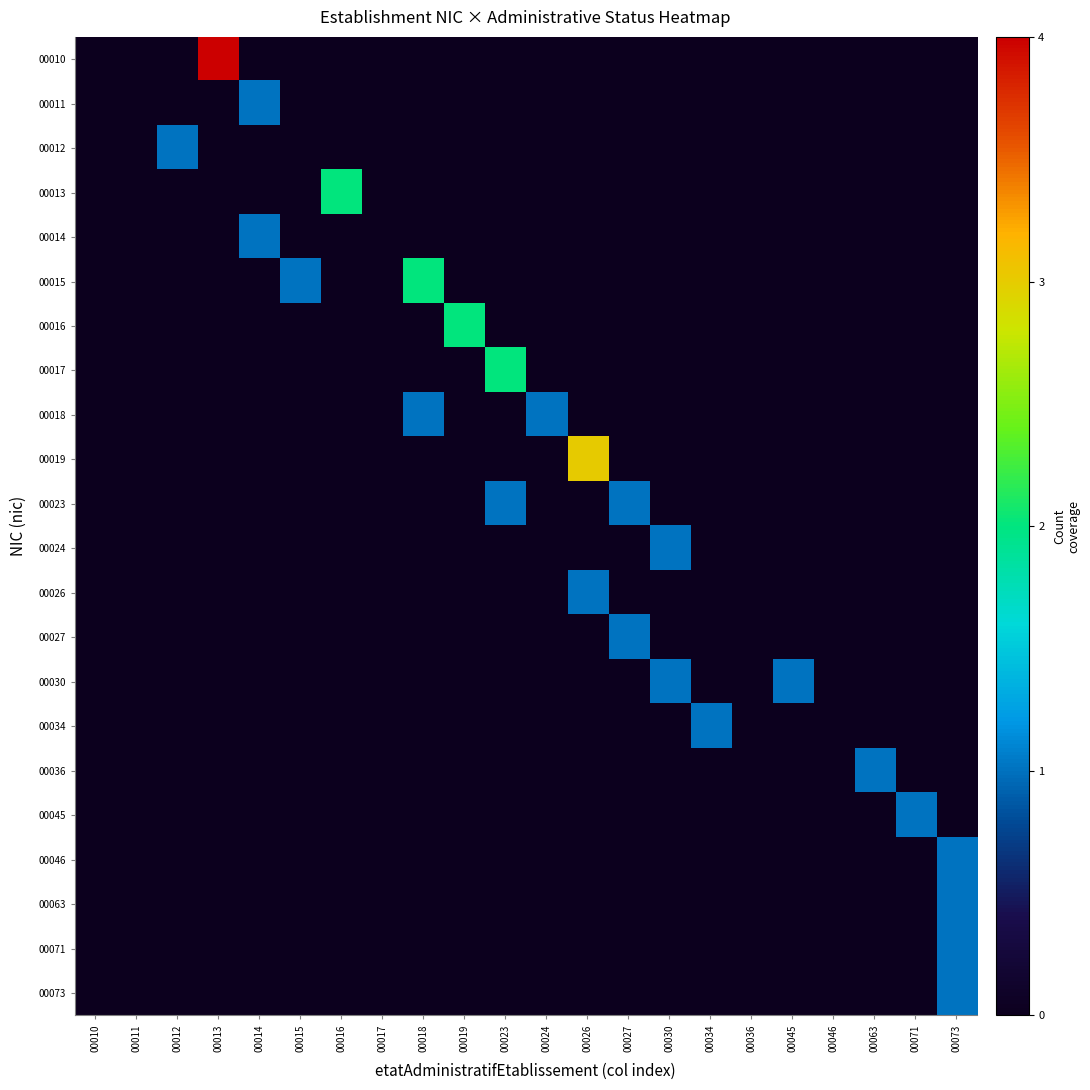

Reading left to right, what are all the values shown in this chart?

00010: 00010=0	00011=0	00012=0	00013=4	00014=0	00015=0	00016=0	00017=0	00018=0	00019=0	00023=0	00024=0	00026=0	00027=0	00030=0	00034=0	00036=0	00045=0	00046=0	00063=0	00071=0	00073=0
00011: 00010=0	00011=0	00012=0	00013=0	00014=1	00015=0	00016=0	00017=0	00018=0	00019=0	00023=0	00024=0	00026=0	00027=0	00030=0	00034=0	00036=0	00045=0	00046=0	00063=0	00071=0	00073=0
00012: 00010=0	00011=0	00012=1	00013=0	00014=0	00015=0	00016=0	00017=0	00018=0	00019=0	00023=0	00024=0	00026=0	00027=0	00030=0	00034=0	00036=0	00045=0	00046=0	00063=0	00071=0	00073=0
00013: 00010=0	00011=0	00012=0	00013=0	00014=0	00015=0	00016=2	00017=0	00018=0	00019=0	00023=0	00024=0	00026=0	00027=0	00030=0	00034=0	00036=0	00045=0	00046=0	00063=0	00071=0	00073=0
00014: 00010=0	00011=0	00012=0	00013=0	00014=1	00015=0	00016=0	00017=0	00018=0	00019=0	00023=0	00024=0	00026=0	00027=0	00030=0	00034=0	00036=0	00045=0	00046=0	00063=0	00071=0	00073=0
00015: 00010=0	00011=0	00012=0	00013=0	00014=0	00015=1	00016=0	00017=0	00018=2	00019=0	00023=0	00024=0	00026=0	00027=0	00030=0	00034=0	00036=0	00045=0	00046=0	00063=0	00071=0	00073=0
00016: 00010=0	00011=0	00012=0	00013=0	00014=0	00015=0	00016=0	00017=0	00018=0	00019=2	00023=0	00024=0	00026=0	00027=0	00030=0	00034=0	00036=0	00045=0	00046=0	00063=0	00071=0	00073=0
00017: 00010=0	00011=0	00012=0	00013=0	00014=0	00015=0	00016=0	00017=0	00018=0	00019=0	00023=2	00024=0	00026=0	00027=0	00030=0	00034=0	00036=0	00045=0	00046=0	00063=0	00071=0	00073=0
00018: 00010=0	00011=0	00012=0	00013=0	00014=0	00015=0	00016=0	00017=0	00018=1	00019=0	00023=0	00024=1	00026=0	00027=0	00030=0	00034=0	00036=0	00045=0	00046=0	00063=0	00071=0	00073=0
00019: 00010=0	00011=0	00012=0	00013=0	00014=0	00015=0	00016=0	00017=0	00018=0	00019=0	00023=0	00024=0	00026=3	00027=0	00030=0	00034=0	00036=0	00045=0	00046=0	00063=0	00071=0	00073=0
00023: 00010=0	00011=0	00012=0	00013=0	00014=0	00015=0	00016=0	00017=0	00018=0	00019=0	00023=1	00024=0	00026=0	00027=1	00030=0	00034=0	00036=0	00045=0	00046=0	00063=0	00071=0	00073=0
00024: 00010=0	00011=0	00012=0	00013=0	00014=0	00015=0	00016=0	00017=0	00018=0	00019=0	00023=0	00024=0	00026=0	00027=0	00030=1	00034=0	00036=0	00045=0	00046=0	00063=0	00071=0	00073=0
00026: 00010=0	00011=0	00012=0	00013=0	00014=0	00015=0	00016=0	00017=0	00018=0	00019=0	00023=0	00024=0	00026=1	00027=0	00030=0	00034=0	00036=0	00045=0	00046=0	00063=0	00071=0	00073=0
00027: 00010=0	00011=0	00012=0	00013=0	00014=0	00015=0	00016=0	00017=0	00018=0	00019=0	00023=0	00024=0	00026=0	00027=1	00030=0	00034=0	00036=0	00045=0	00046=0	00063=0	00071=0	00073=0
00030: 00010=0	00011=0	00012=0	00013=0	00014=0	00015=0	00016=0	00017=0	00018=0	00019=0	00023=0	00024=0	00026=0	00027=0	00030=1	00034=0	00036=0	00045=1	00046=0	00063=0	00071=0	00073=0
00034: 00010=0	00011=0	00012=0	00013=0	00014=0	00015=0	00016=0	00017=0	00018=0	00019=0	00023=0	00024=0	00026=0	00027=0	00030=0	00034=1	00036=0	00045=0	00046=0	00063=0	00071=0	00073=0
00036: 00010=0	00011=0	00012=0	00013=0	00014=0	00015=0	00016=0	00017=0	00018=0	00019=0	00023=0	00024=0	00026=0	00027=0	00030=0	00034=0	00036=0	00045=0	00046=0	00063=1	00071=0	00073=0
00045: 00010=0	00011=0	00012=0	00013=0	00014=0	00015=0	00016=0	00017=0	00018=0	00019=0	00023=0	00024=0	00026=0	00027=0	00030=0	00034=0	00036=0	00045=0	00046=0	00063=0	00071=1	00073=0
00046: 00010=0	00011=0	00012=0	00013=0	00014=0	00015=0	00016=0	00017=0	00018=0	00019=0	00023=0	00024=0	00026=0	00027=0	00030=0	00034=0	00036=0	00045=0	00046=0	00063=0	00071=0	00073=1
00063: 00010=0	00011=0	00012=0	00013=0	00014=0	00015=0	00016=0	00017=0	00018=0	00019=0	00023=0	00024=0	00026=0	00027=0	00030=0	00034=0	00036=0	00045=0	00046=0	00063=0	00071=0	00073=1
00071: 00010=0	00011=0	00012=0	00013=0	00014=0	00015=0	00016=0	00017=0	00018=0	00019=0	00023=0	00024=0	00026=0	00027=0	00030=0	00034=0	00036=0	00045=0	00046=0	00063=0	00071=0	00073=1
00073: 00010=0	00011=0	00012=0	00013=0	00014=0	00015=0	00016=0	00017=0	00018=0	00019=0	00023=0	00024=0	00026=0	00027=0	00030=0	00034=0	00036=0	00045=0	00046=0	00063=0	00071=0	00073=1